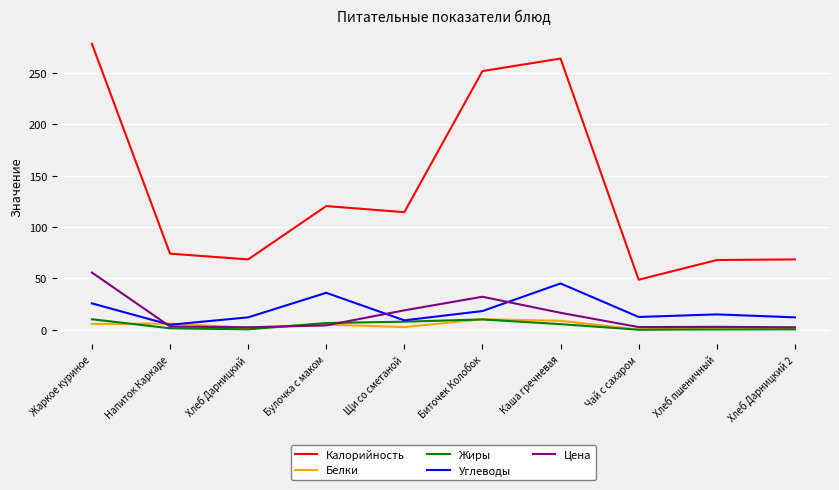

True or false: Цена and Калорийность cross at least once.

False